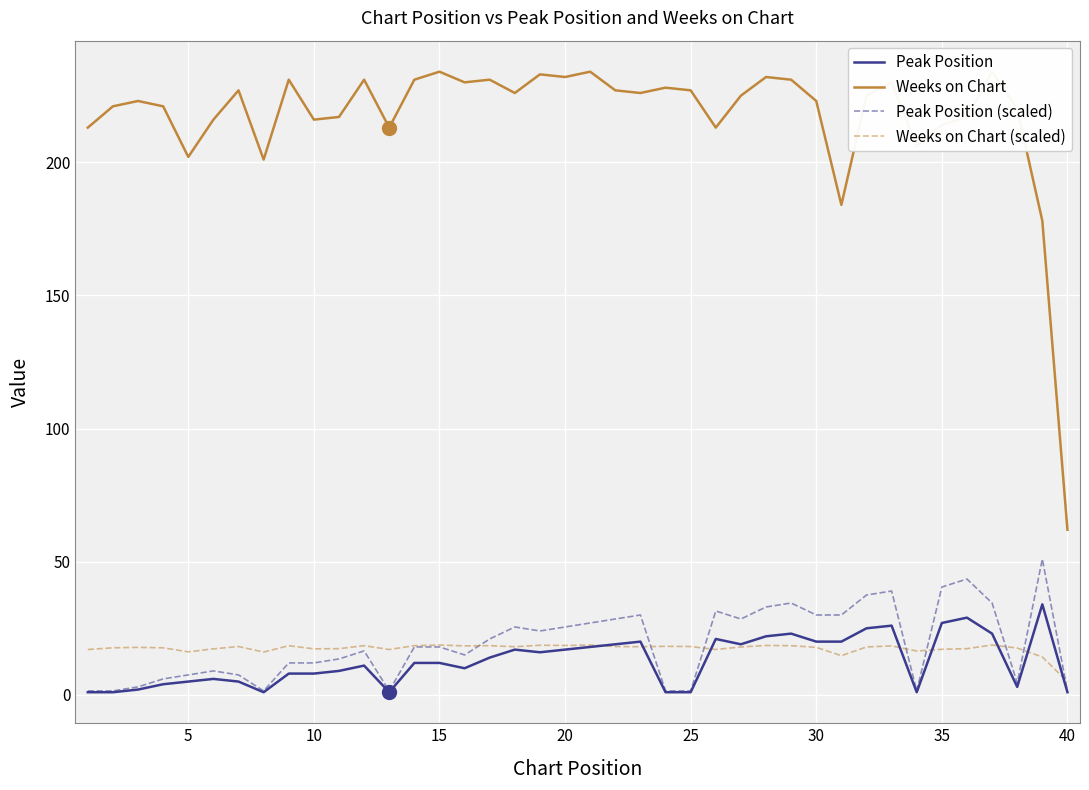

What is the maximum value for Peak Position?

34.0